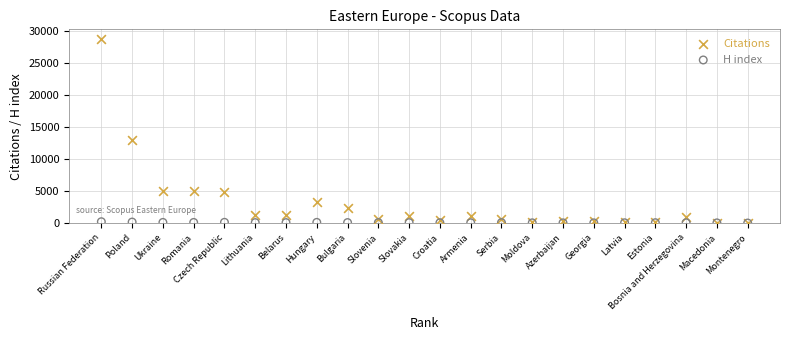

In the Citations series, what Y value is closest to 14376?

12870